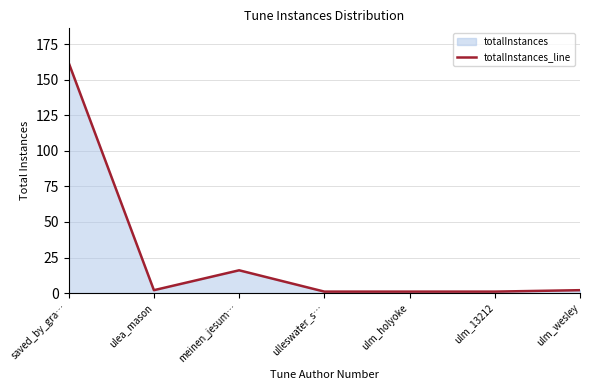

How many interior local valleys (lower than both neighbors) does the data have?

1